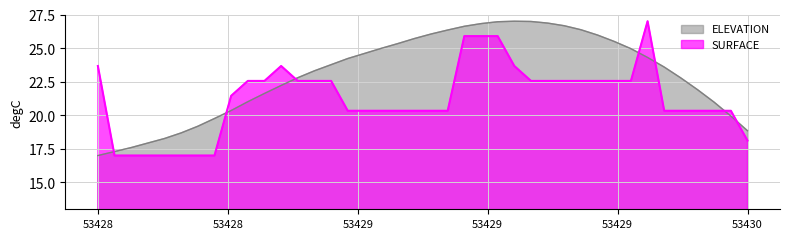

Rank the series by their average value, from lowest to highest.

SURFACE, ELEVATION